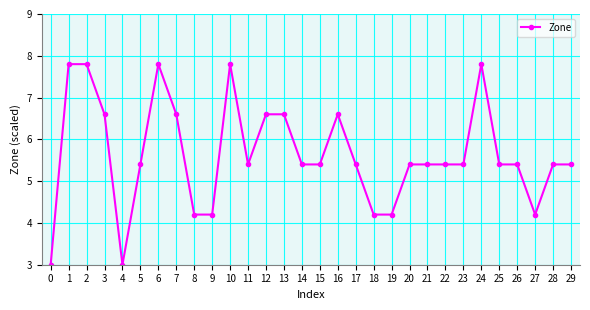

Read the value at 22.

5.4